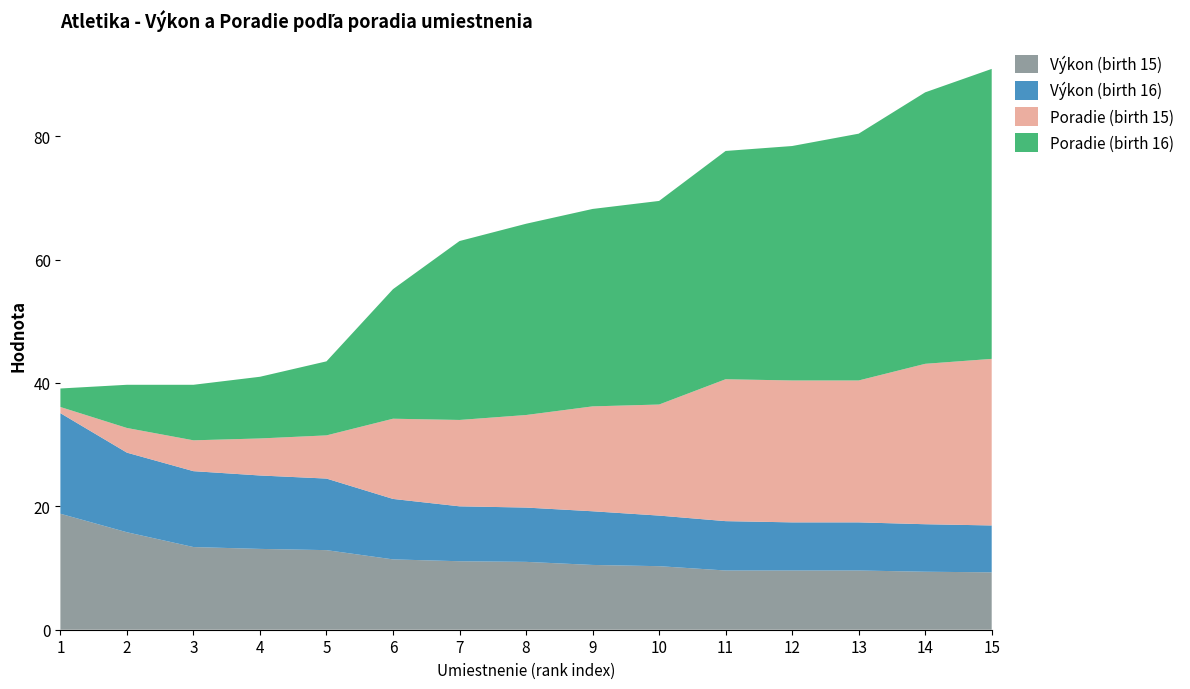

Reading left to right, list all the values displayed in this chart.

Výkon (birth 15): 1=18.8	2=15.8	3=13.4	4=13.1	5=12.9	6=11.4	7=11.1	8=11.0	9=10.5	10=10.3	11=9.6	12=9.6	13=9.6	14=9.4	15=9.3
Výkon (birth 16): 1=16.3	2=12.9	3=12.3	4=11.9	5=11.6	6=9.8	7=8.9	8=8.8	9=8.7	10=8.2	11=8.0	12=7.8	13=7.8	14=7.7	15=7.6
Poradie (birth 15): 1=1.0	2=4.0	3=5.0	4=6.0	5=7.0	6=13.0	7=14.0	8=15.0	9=17.0	10=18.0	11=23.0	12=23.0	13=23.0	14=26.0	15=27.0
Poradie (birth 16): 1=3.0	2=7.0	3=9.0	4=10.0	5=12.0	6=21.0	7=29.0	8=31.0	9=32.0	10=33.0	11=37.0	12=38.0	13=40.0	14=44.0	15=47.0